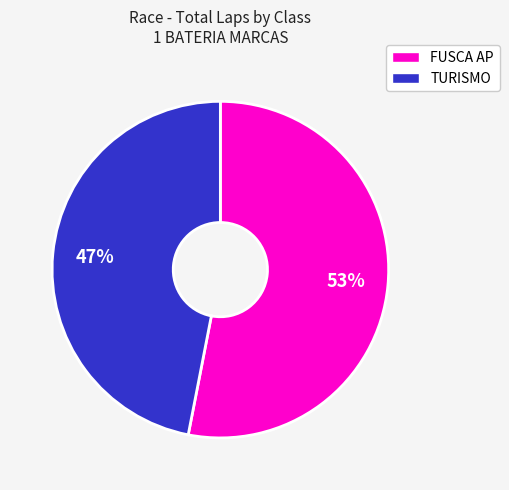

True or false: FUSCA AP accounts for 53% of the total.

True